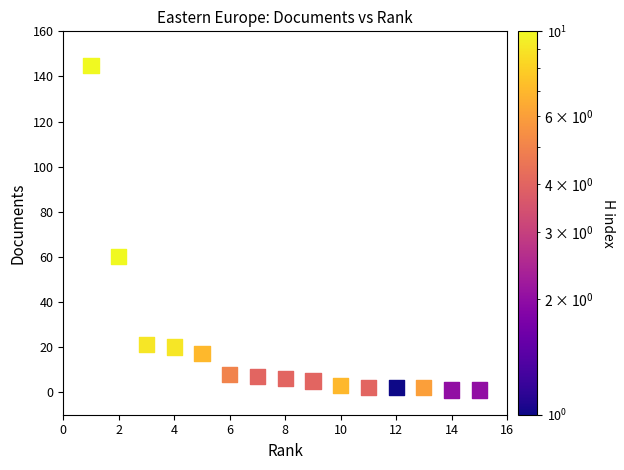

What is the range of X values (max minus min)?

14